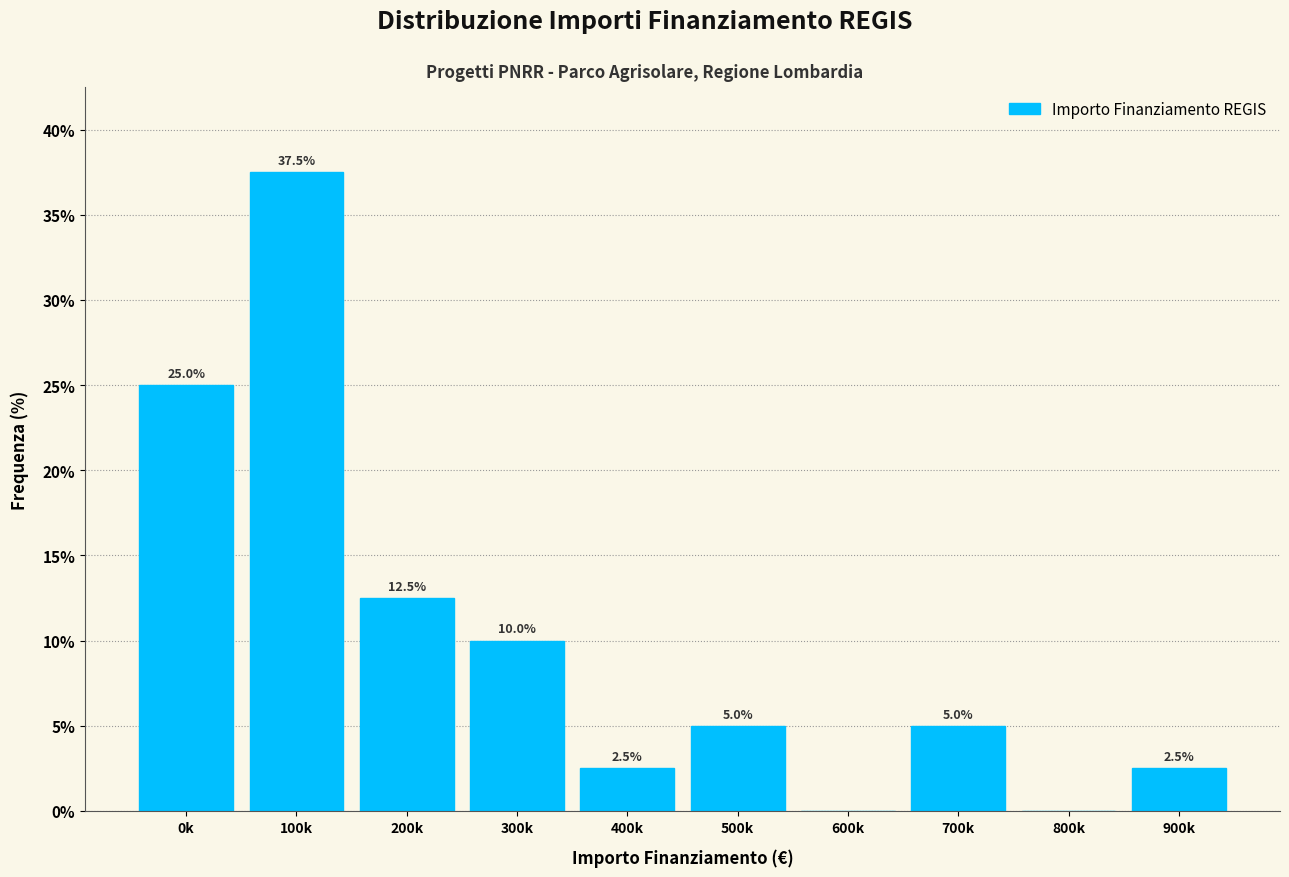

Reading left to right, list all the values displayed in this chart.

0k=25.0	100k=37.5	200k=12.5	300k=10.0	400k=2.5	500k=5.0	600k=0.0	700k=5.0	800k=0.0	900k=2.5